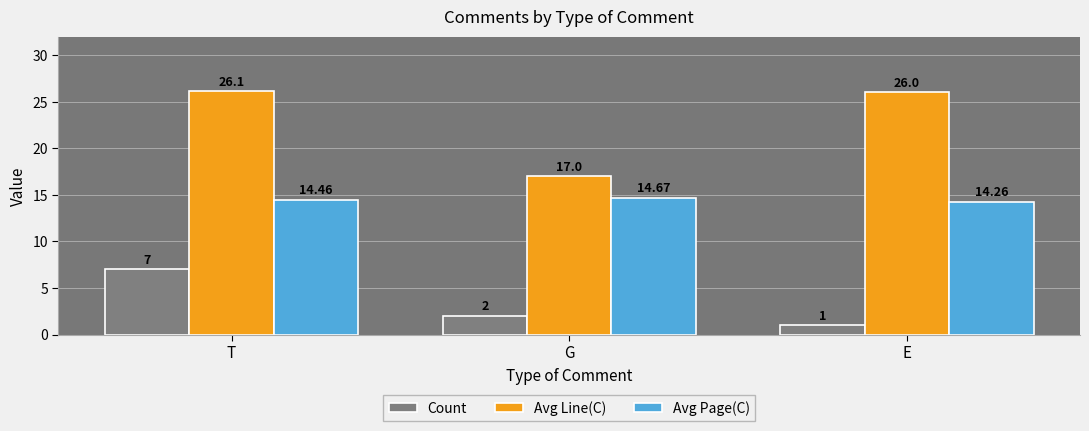

How many bars are there in total?

9